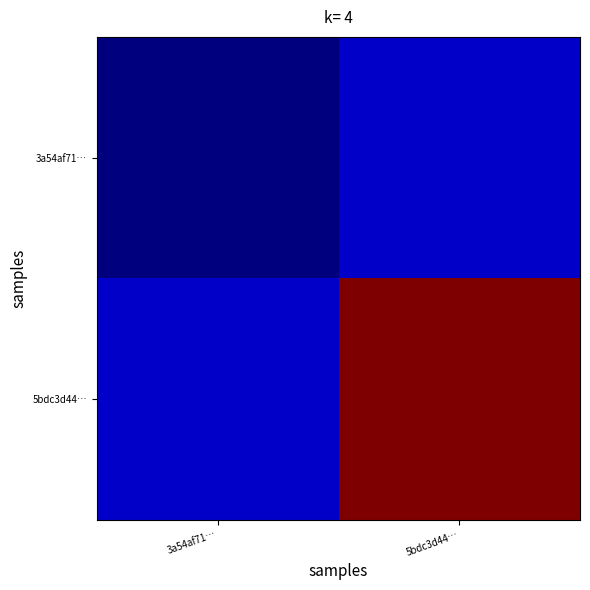

Rank the series at 3a54af71… from highest to lowest value.

5bdc3d44…, 3a54af71…